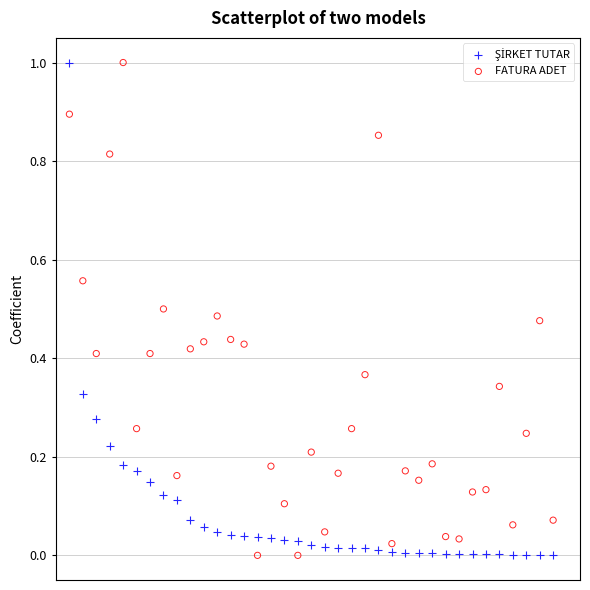

Across all data points, what is the range of Y values (max minus min)?

1.0